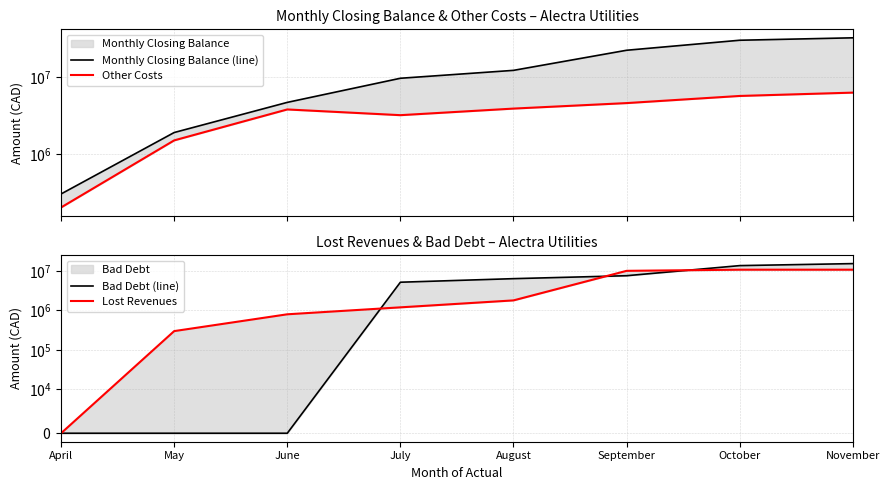

At which label does Other Costs reach its peak?

November